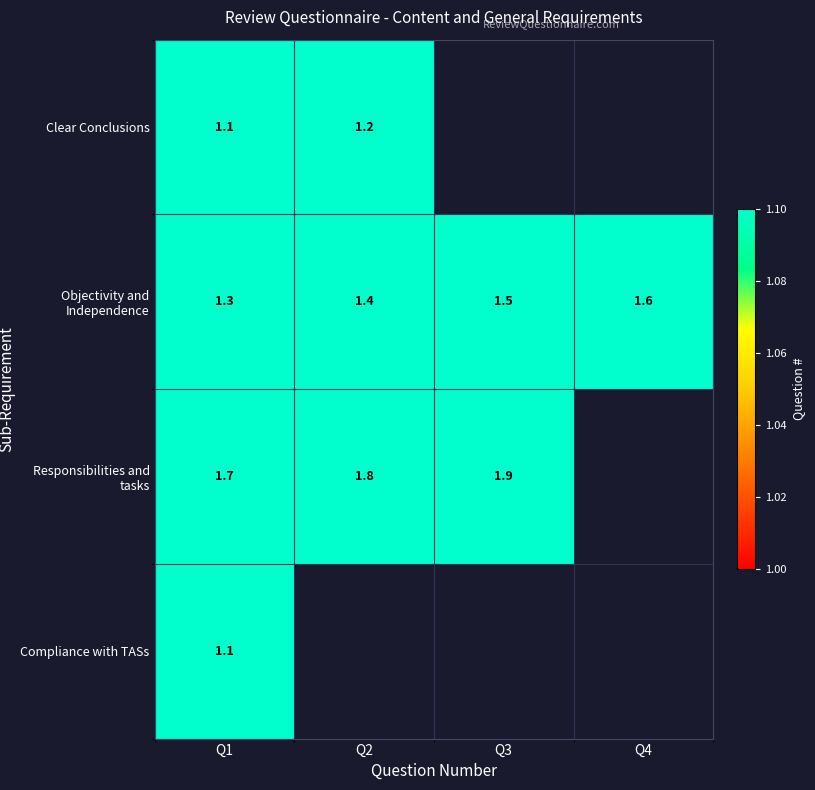

What is the maximum value shown in the chart?

1.9